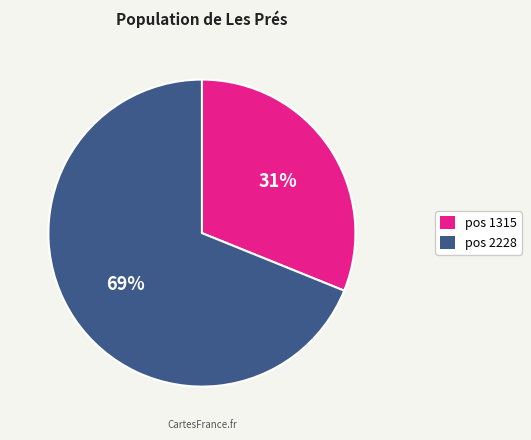

Is there a majority slice in this chart?

Yes